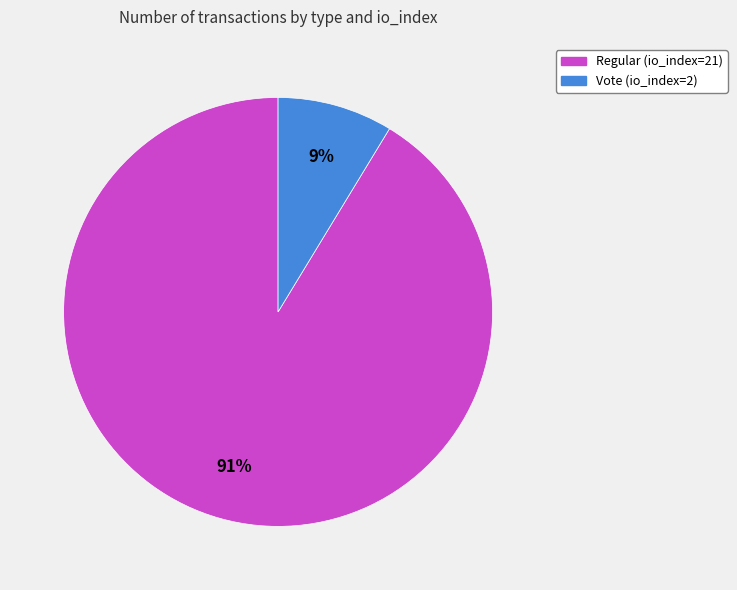

Which slice represents more than half of the pie?

Regular (io_index=21)